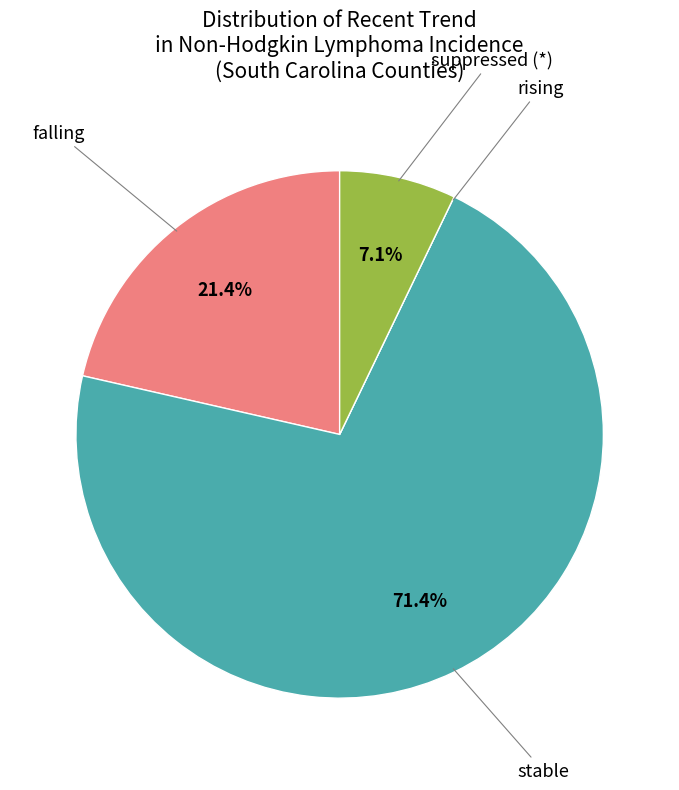

Does stable represent more than half of the total?

Yes